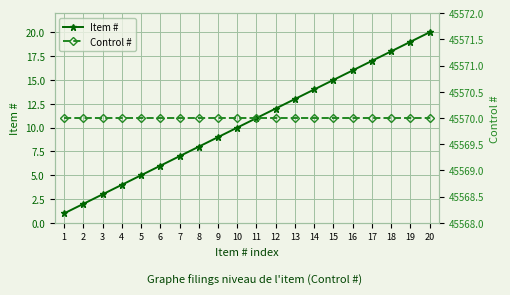

Reading left to right, extract all data points from this chart.

Item #: 1	2	3	4	5	6	7	8	9	10	11	12	13	14	15	16	17	18	19	20
Control #: 45570	45570	45570	45570	45570	45570	45570	45570	45570	45570	45570	45570	45570	45570	45570	45570	45570	45570	45570	45570